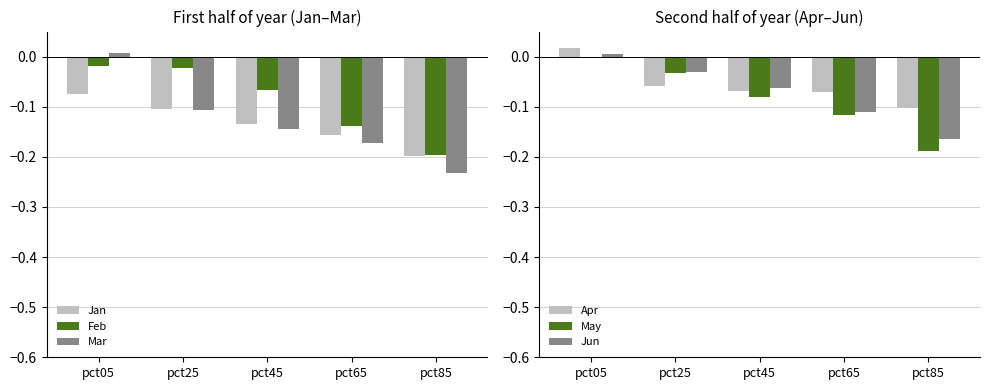

Does the chart contain stacked bars?

No